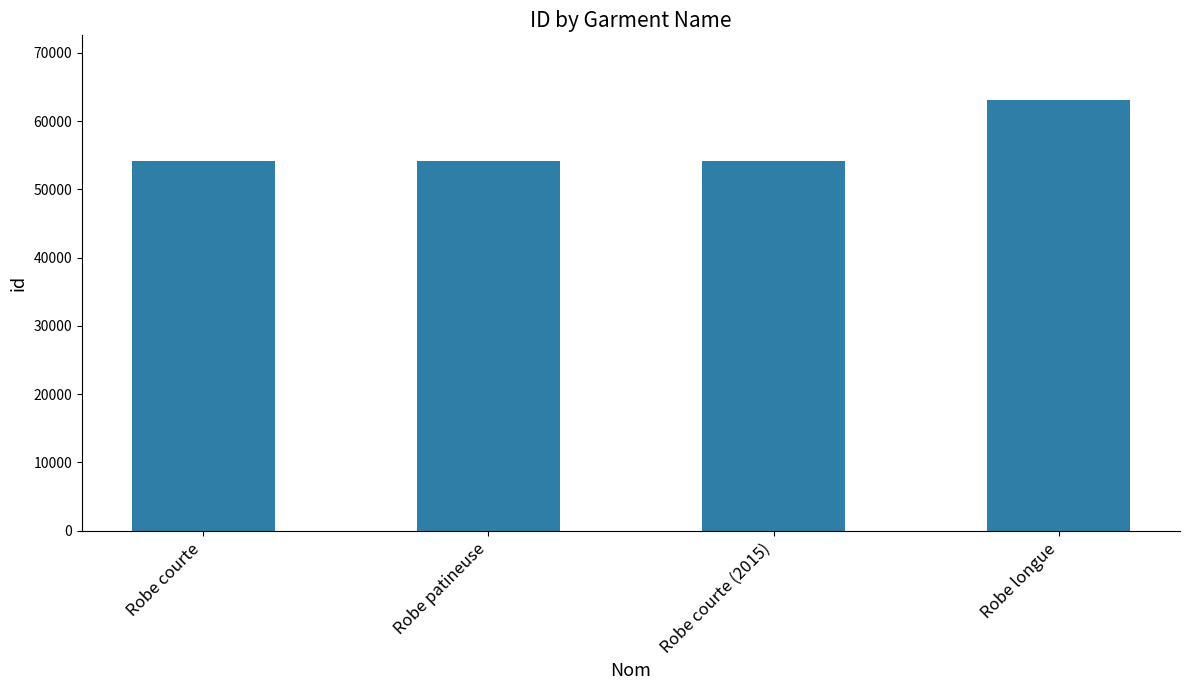

What is the approximate value at Robe patineuse?

54134